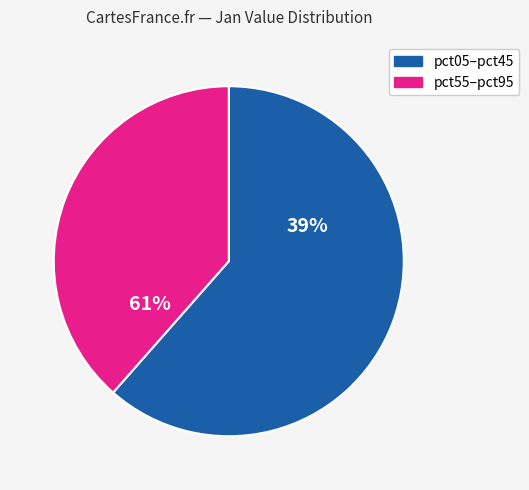

Is the sum of pct75 and pct45 greater than half?

No